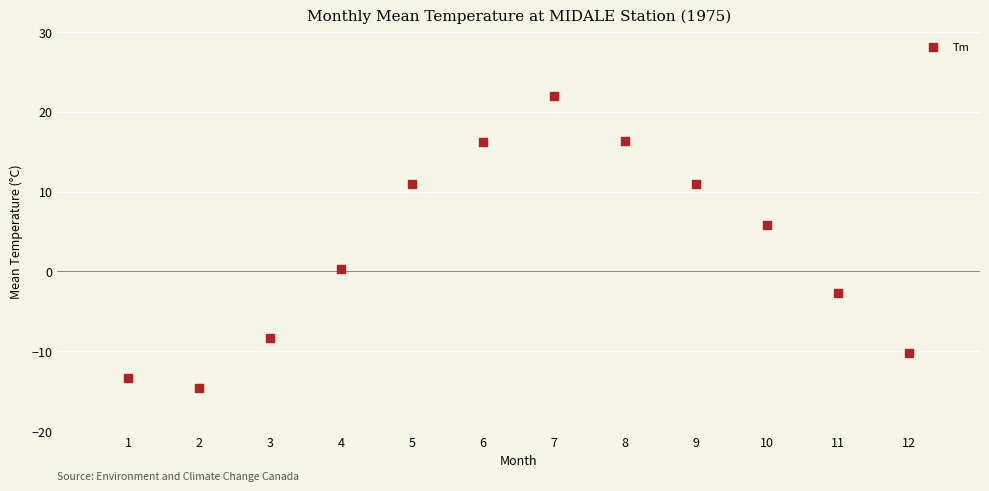

What is the average Y value?

2.8